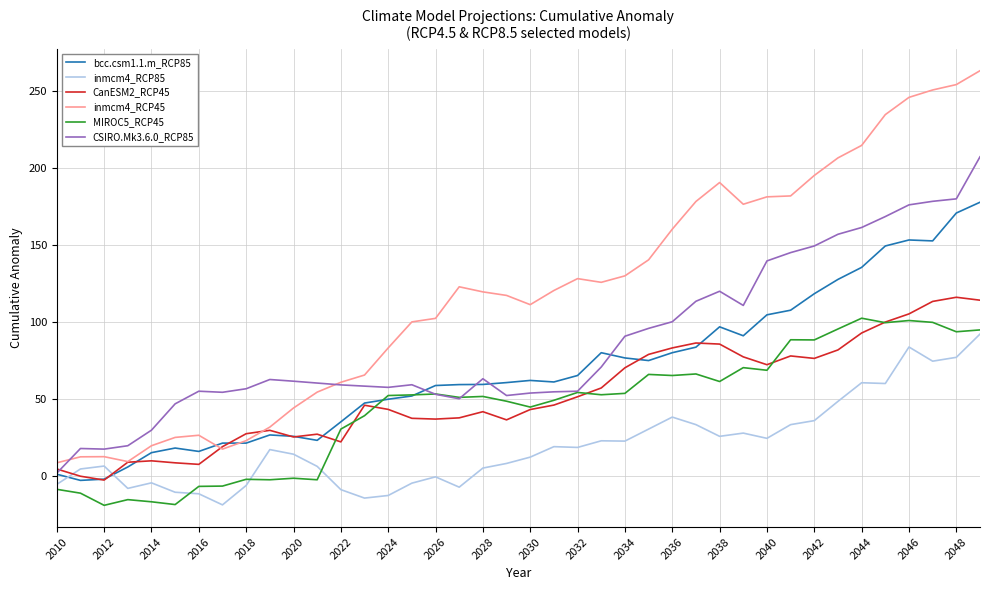

Which series ends up on top after the final intersection of bcc.csm1.1.m_RCP85 and inmcm4_RCP85?

bcc.csm1.1.m_RCP85